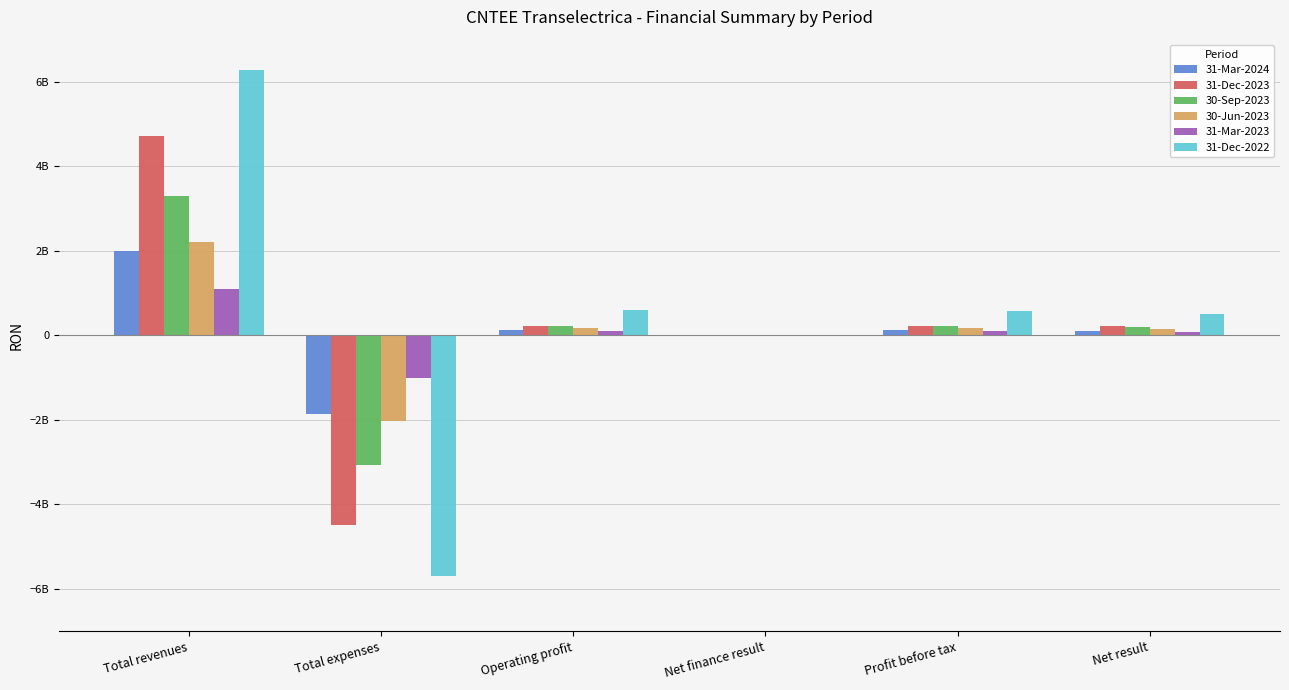

What is the minimum value shown in the chart?

-5692378438